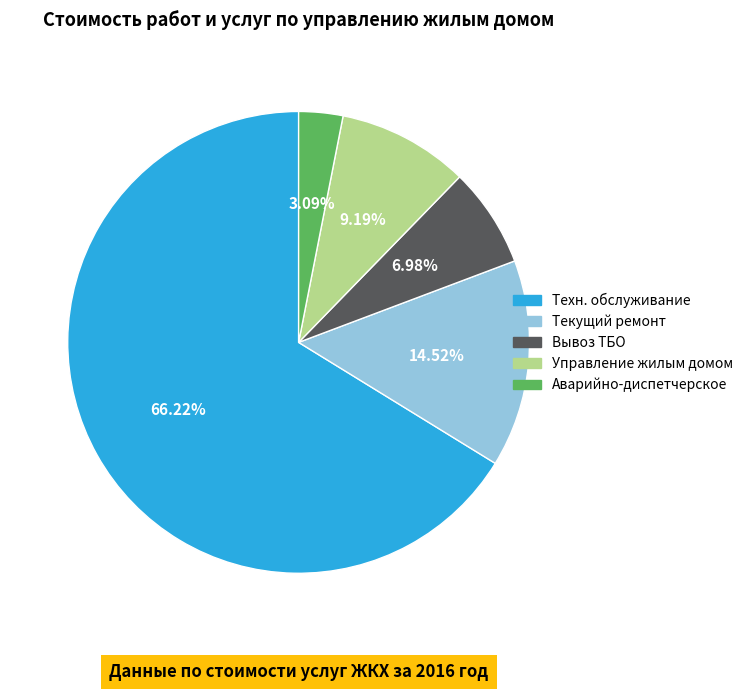

Count the number of slices in the pie.

5